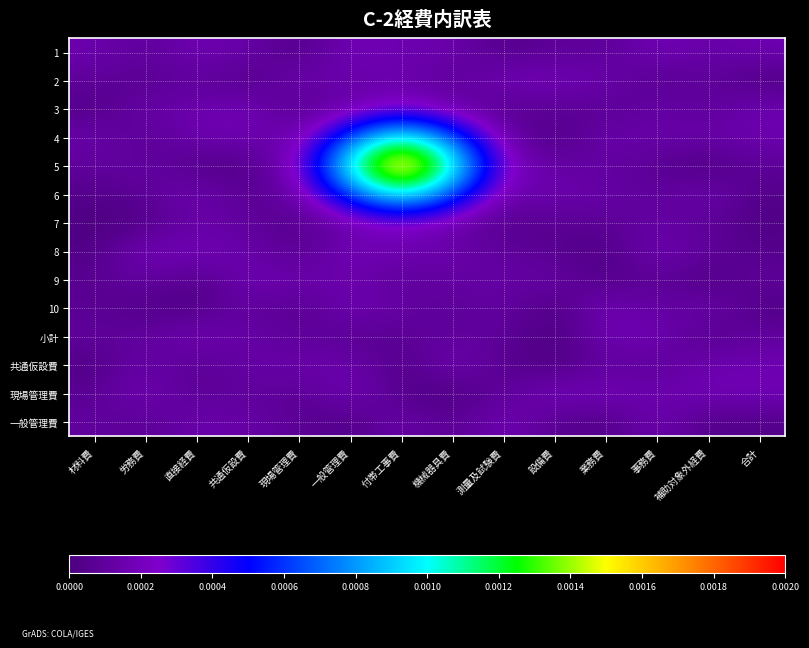

Rank the series by their maximum value, from lowest to highest.

9, 共通仮設費, 一般管理費, 小計, 10, 8, 2, 1, 現場管理費, 3, 7, 4, 6, 5